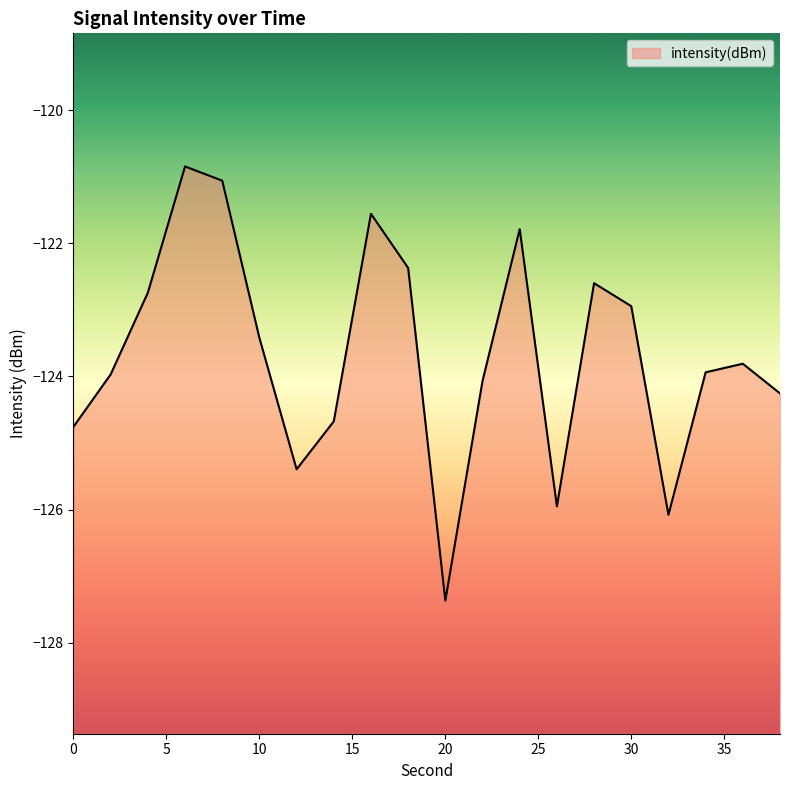

Rank the categories by value from lowest to highest.

20, 32, 26, 12, 0, 14, 38, 22, 2, 34, 36, 10, 30, 4, 28, 18, 24, 16, 8, 6